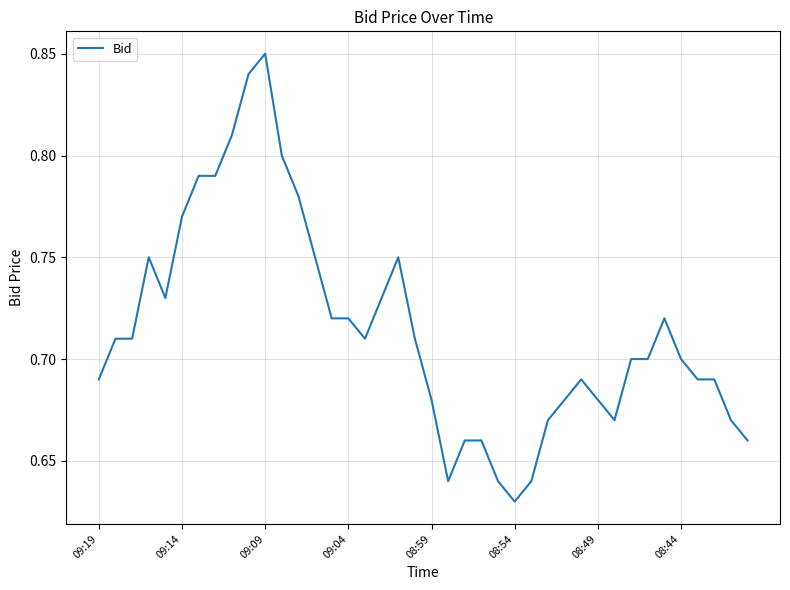

What is the minimum value shown in the chart?

0.6